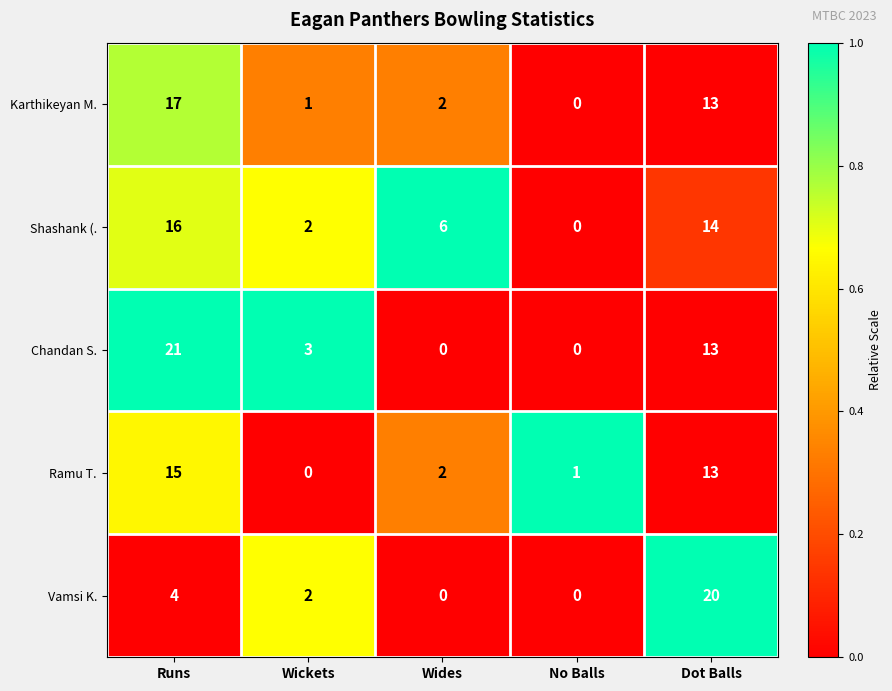

Where is Shashank (. nearest to the value 8?

Wides